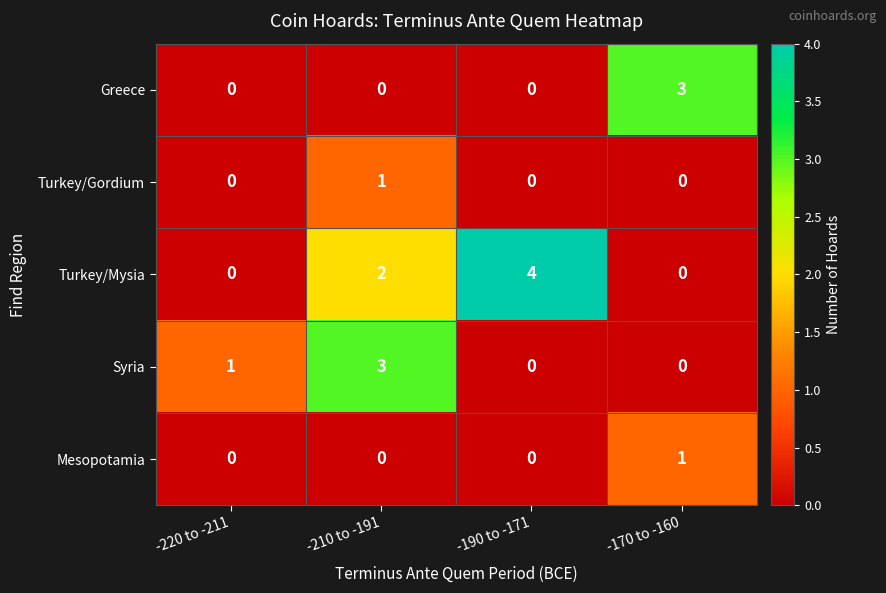

At which category is the sum across all series the highest?

-210 to -191